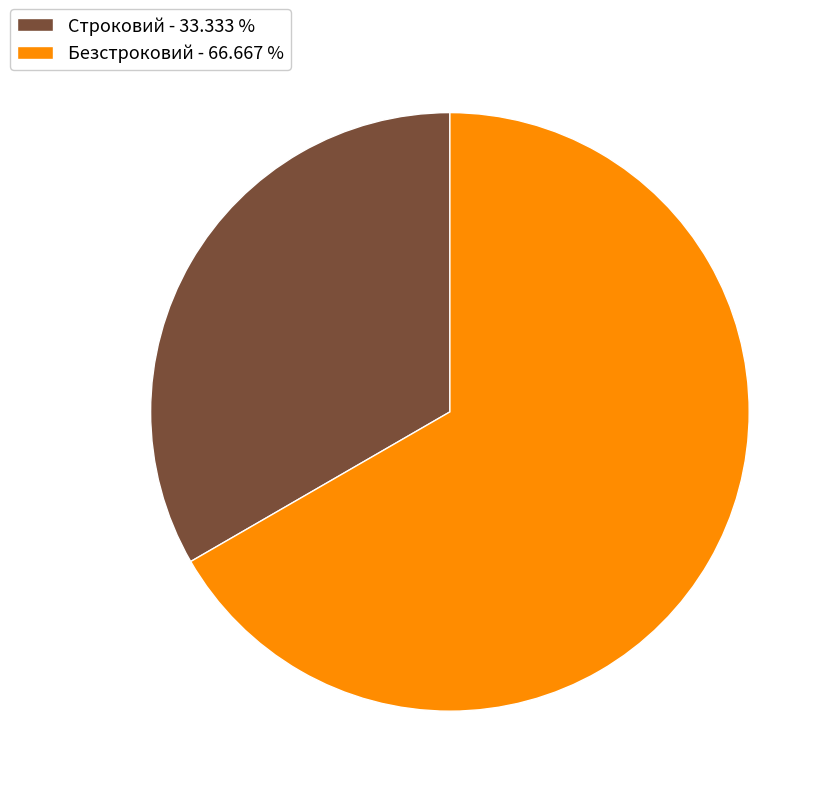

True or false: Строковий accounts for 33% of the total.

True